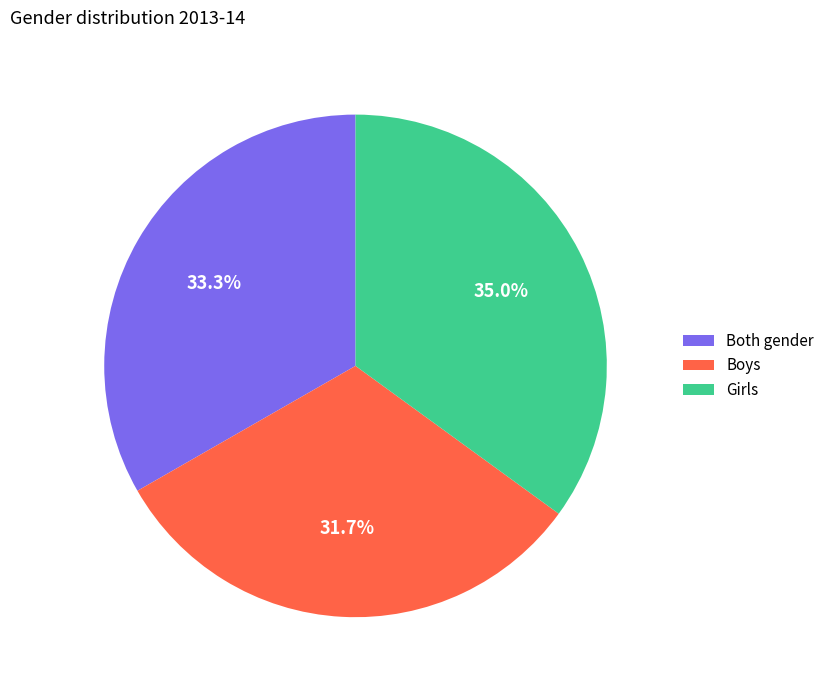

Does any single category account for the majority?

No